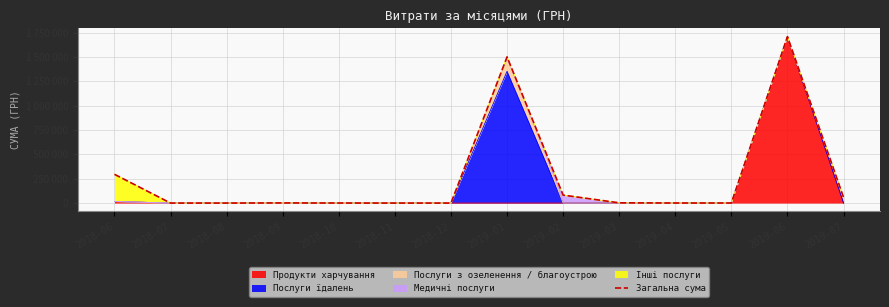

How many positive values are there?

10